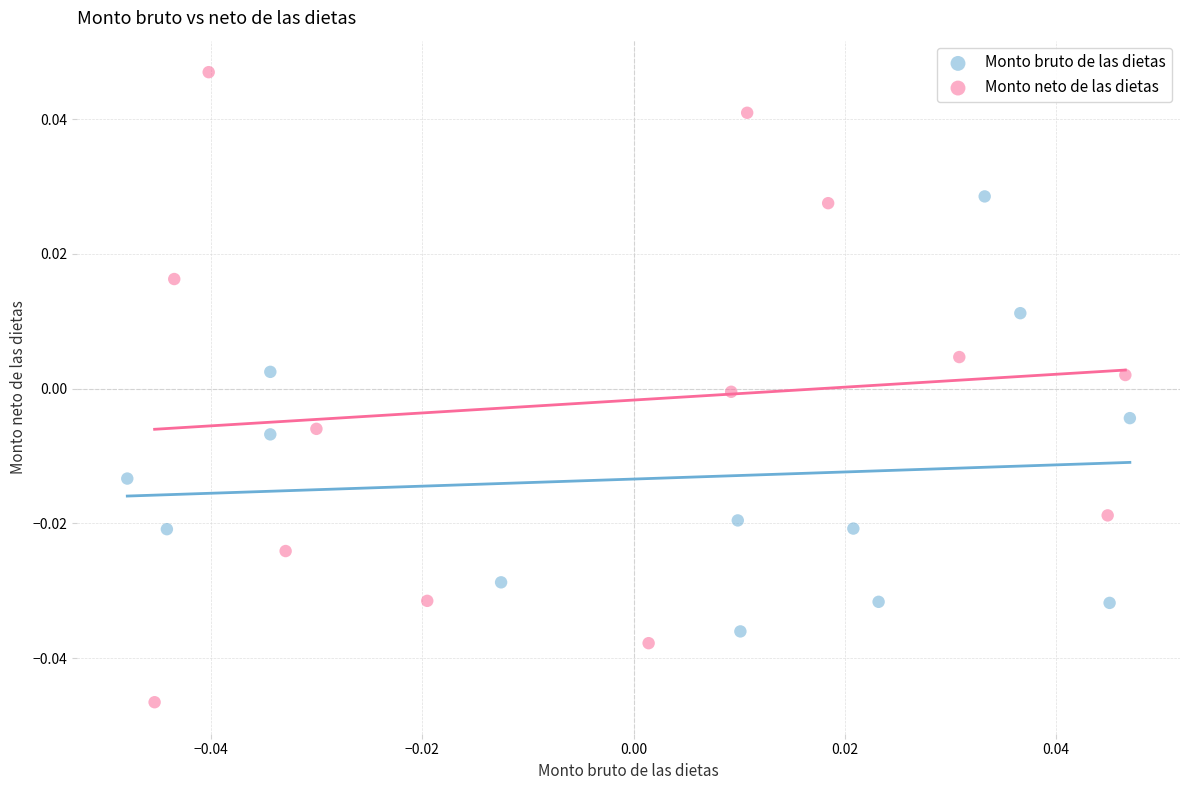

Which series has the largest Y range (max minus min)?

Monto neto de las dietas